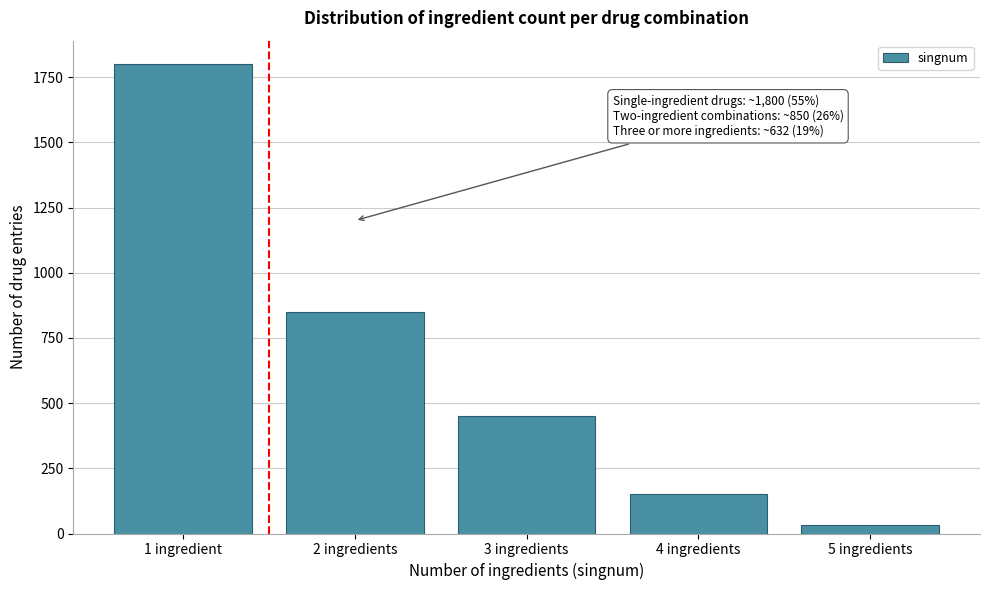

Reading left to right, transcribe all the data shown in this chart.

1800	850	450	150	32